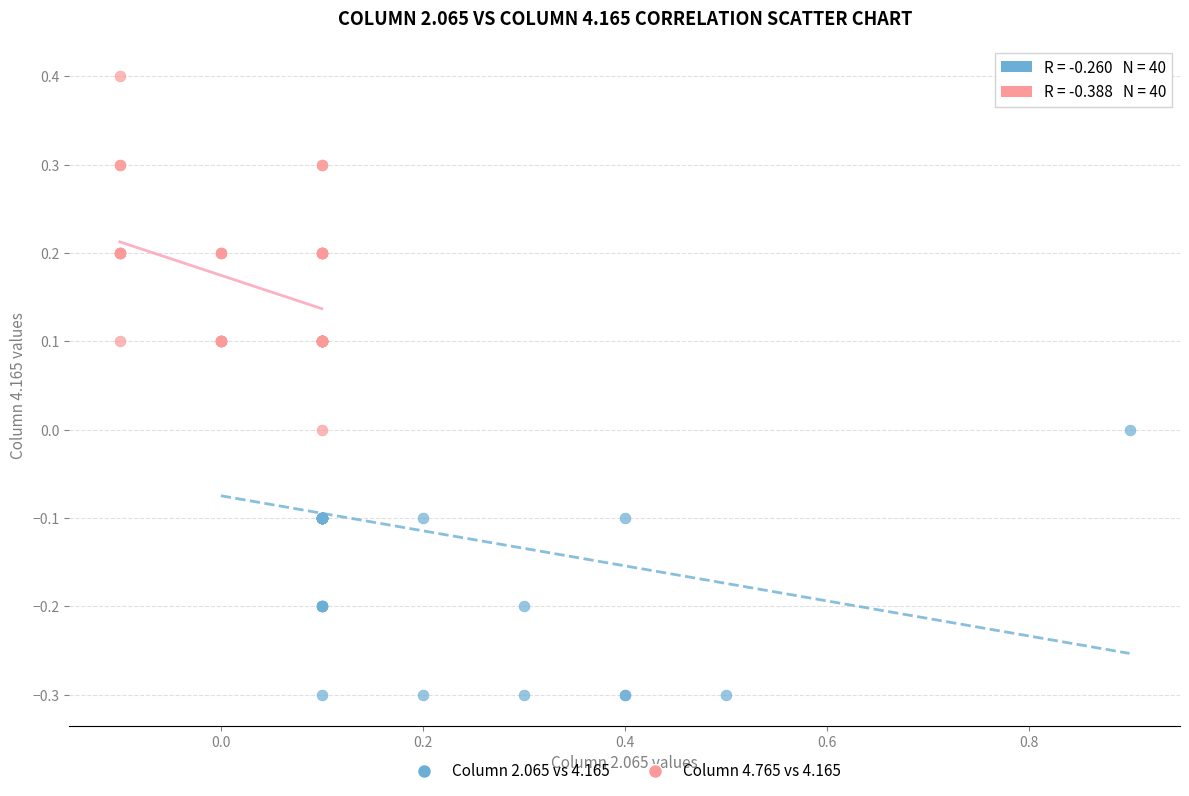

Which series contains the lowest Y value?

Column 2.065 vs 4.165